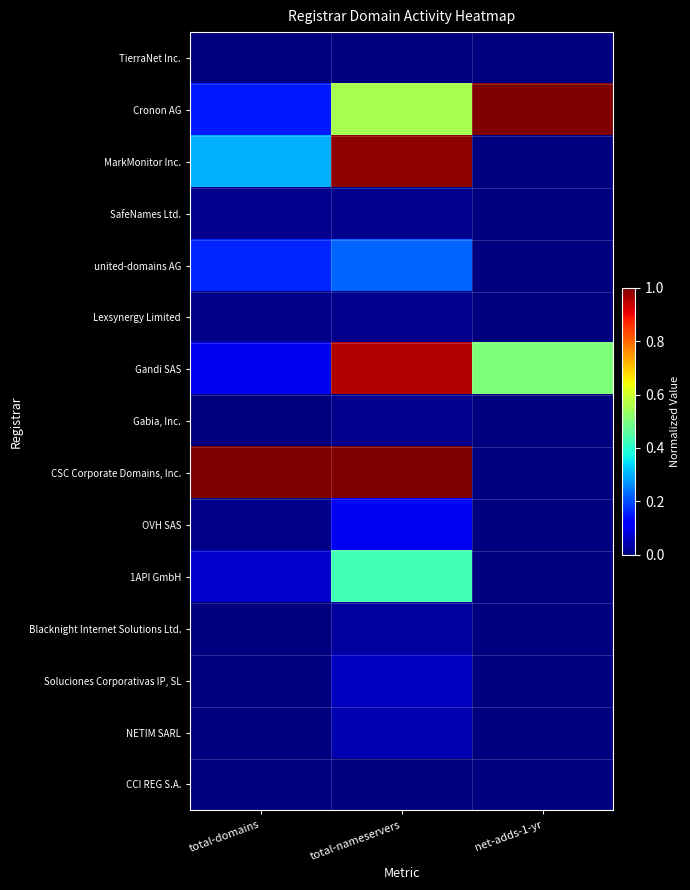

Reading left to right, list all the values displayed in this chart.

TierraNet Inc.: total-domains=0.0	total-nameservers=0.0	net-adds-1-yr=0.0
Cronon AG: total-domains=0.2	total-nameservers=0.6	net-adds-1-yr=1.0
MarkMonitor Inc.: total-domains=0.3	total-nameservers=1.0	net-adds-1-yr=0.0
SafeNames Ltd.: total-domains=0.0	total-nameservers=0.0	net-adds-1-yr=0.0
united-domains AG: total-domains=0.2	total-nameservers=0.2	net-adds-1-yr=0.0
Lexsynergy Limited: total-domains=0.0	total-nameservers=0.0	net-adds-1-yr=0.0
Gandi SAS: total-domains=0.1	total-nameservers=1.0	net-adds-1-yr=0.5
Gabia, Inc.: total-domains=0.0	total-nameservers=0.0	net-adds-1-yr=0.0
CSC Corporate Domains, Inc.: total-domains=1.0	total-nameservers=1.0	net-adds-1-yr=0.0
OVH SAS: total-domains=0.0	total-nameservers=0.1	net-adds-1-yr=0.0
1API GmbH: total-domains=0.1	total-nameservers=0.4	net-adds-1-yr=0.0
Blacknight Internet Solutions Ltd.: total-domains=0.0	total-nameservers=0.0	net-adds-1-yr=0.0
Soluciones Corporativas IP, SL: total-domains=0.0	total-nameservers=0.1	net-adds-1-yr=0.0
NETIM SARL: total-domains=0.0	total-nameservers=0.0	net-adds-1-yr=0.0
CCI REG S.A.: total-domains=0.0	total-nameservers=0.0	net-adds-1-yr=0.0